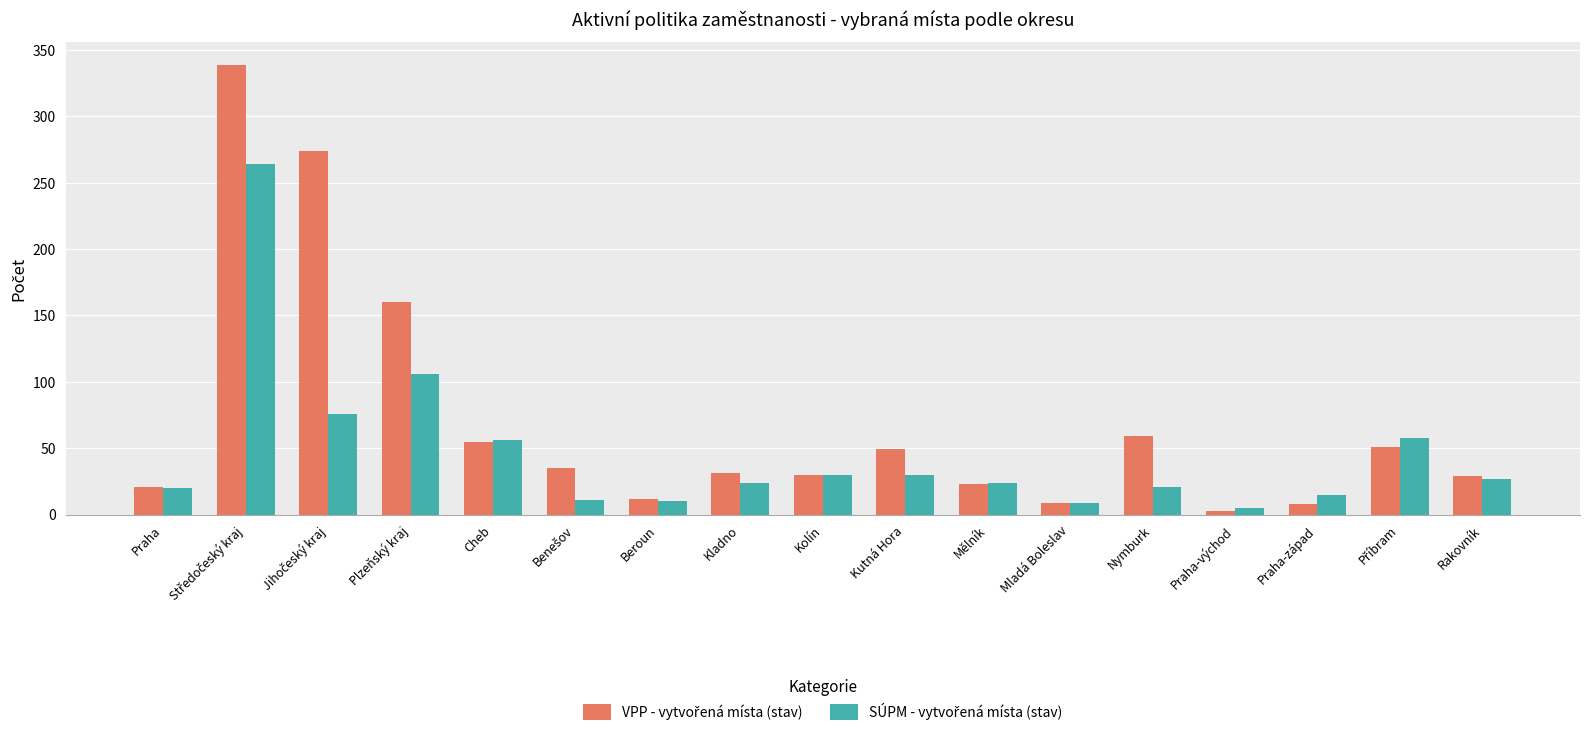

What is the total value across all series at Kutná Hora?

79